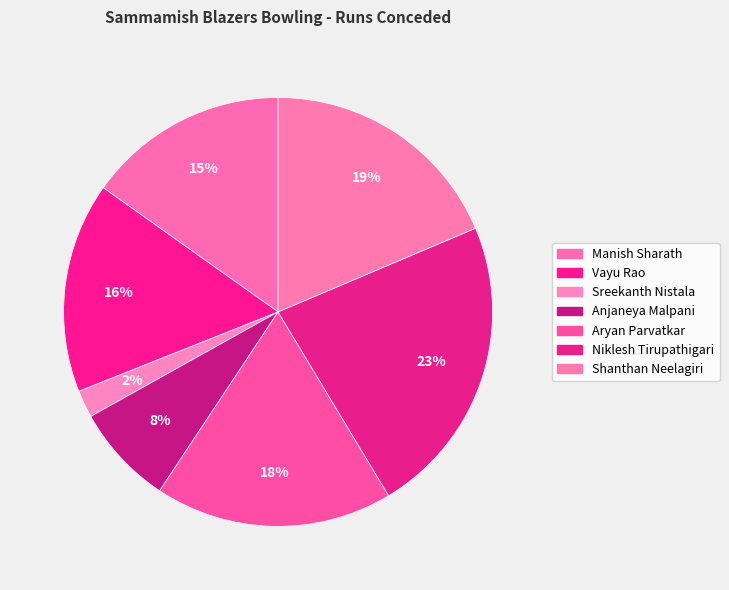

Which slice is the largest?

Niklesh Tirupathigari